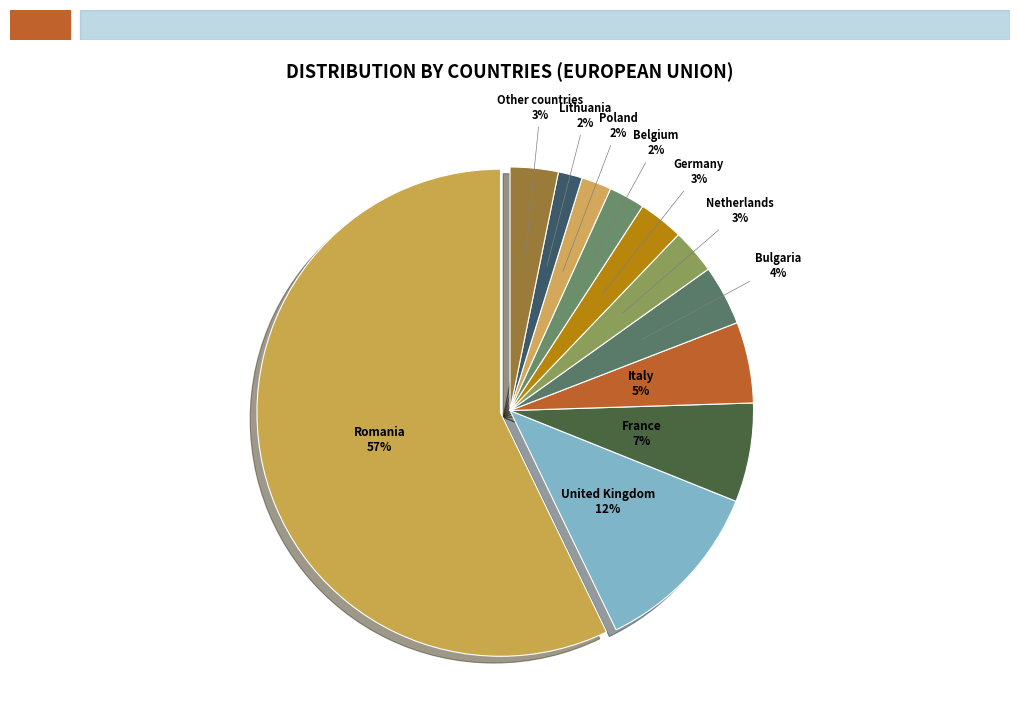

Which has a higher value, Bulgaria or Other countries?

Bulgaria